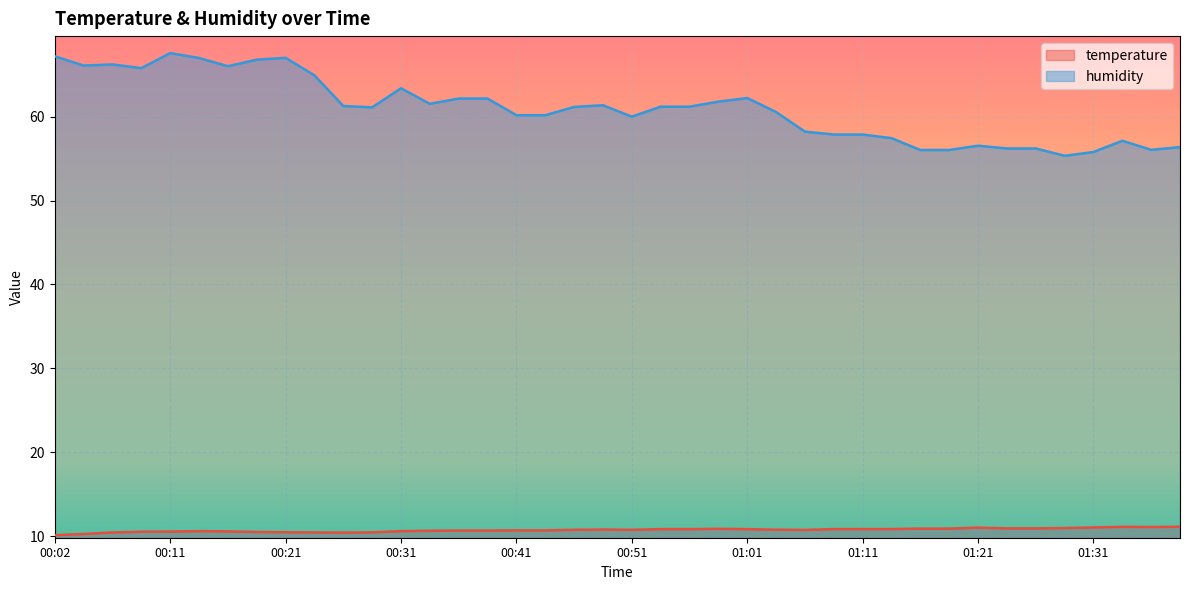

At which category is the sum across all series the highest?

00:11